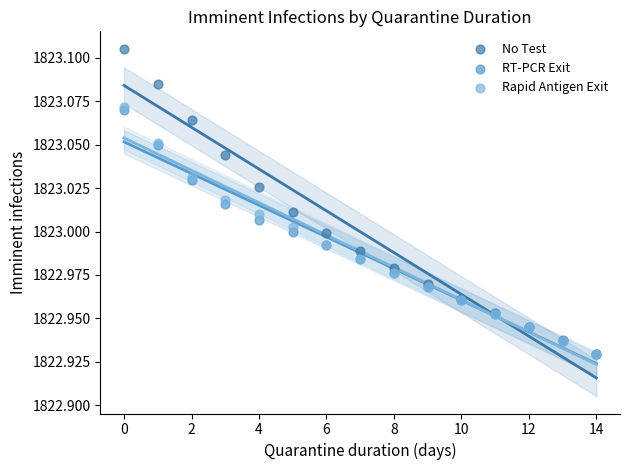

Which series reaches the maximum Y coordinate?

No Test